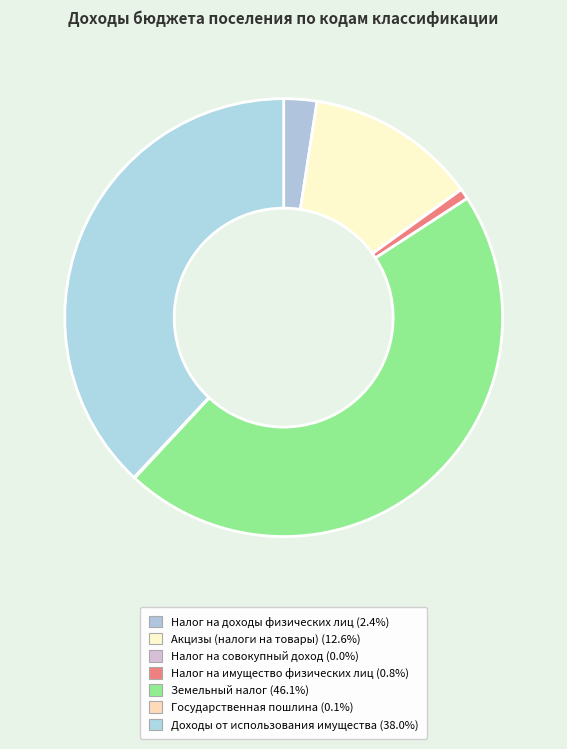

To the nearest percent, what portion does Налог на имущество физических лиц represent?

1%